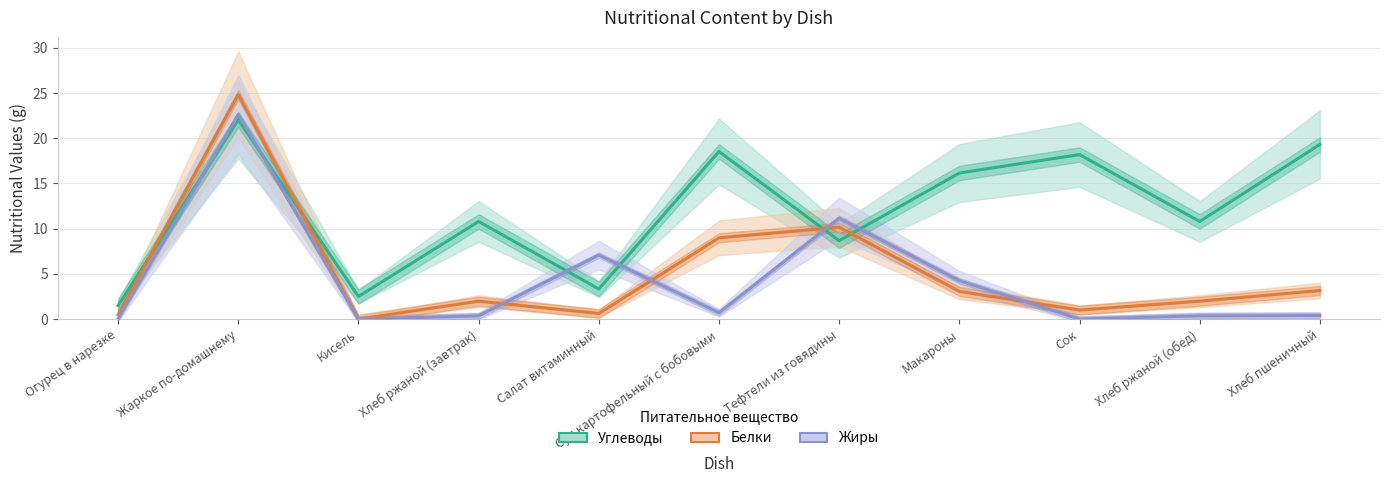

What position from the left is Кисель?

3